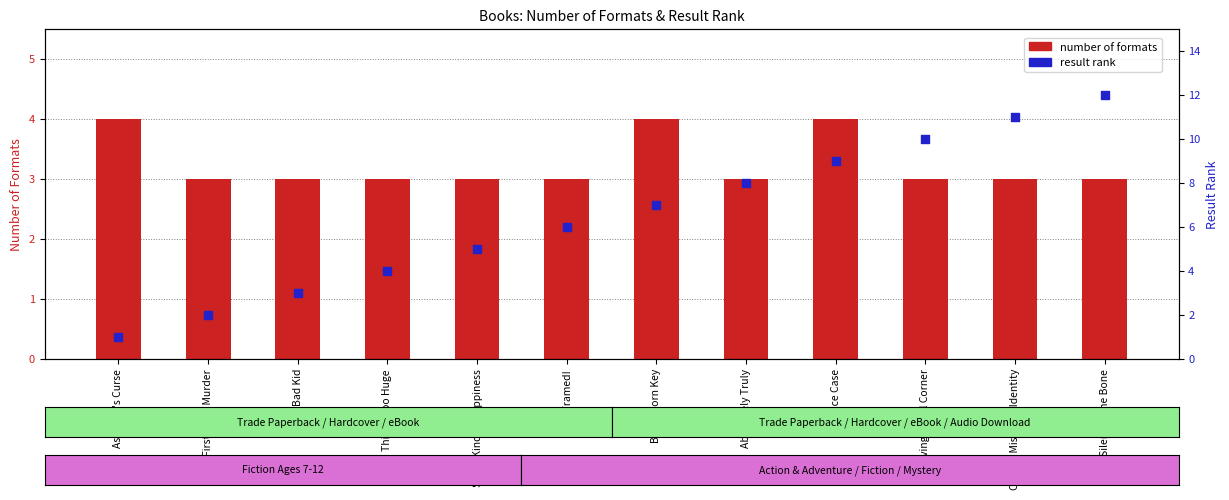

What is the total value across all series at Some Kind of Happiness?

8